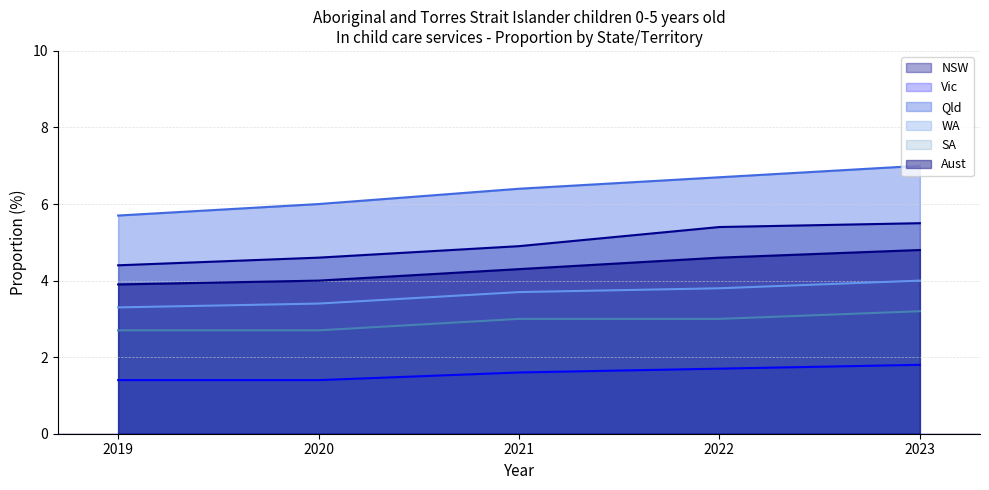

At how many categories does at least one series exceed 5?

5